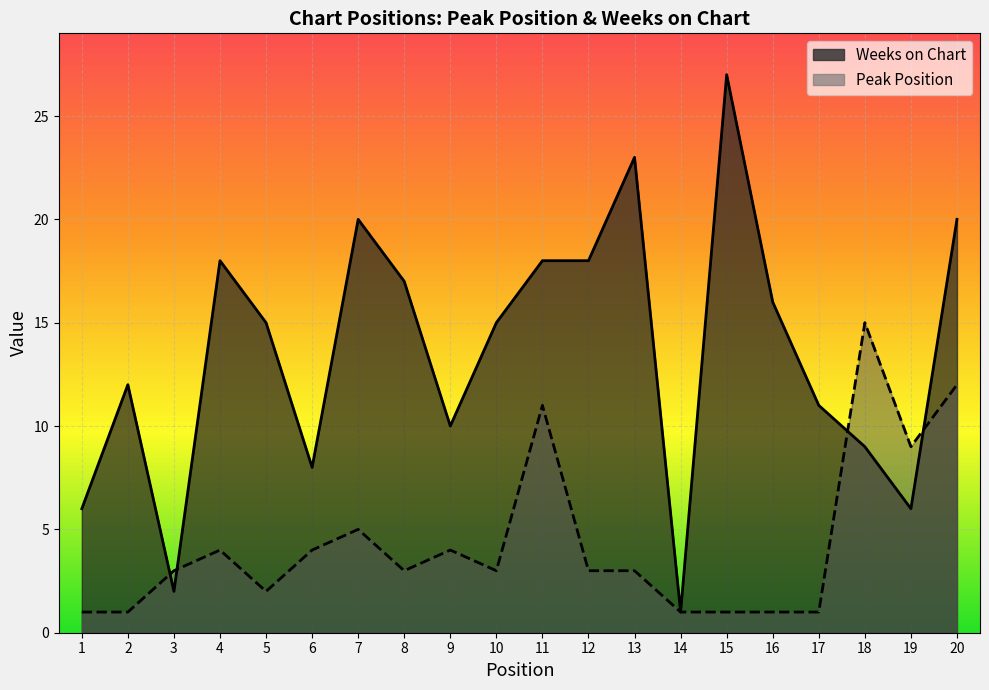

What is the sum of the Weeks on Chart values at 1 and 5?

21